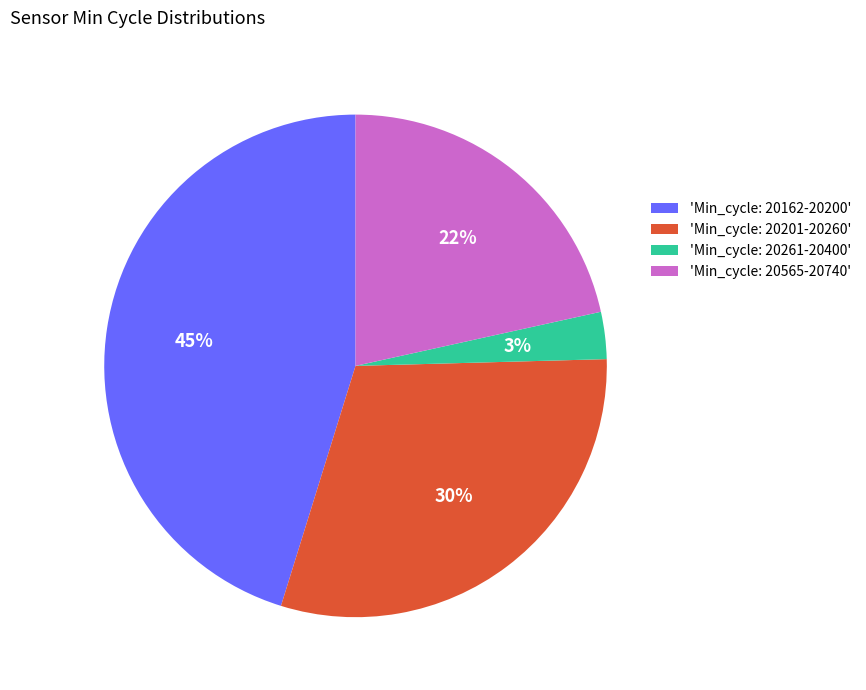

To the nearest percent, what is the average slice percentage?

25%